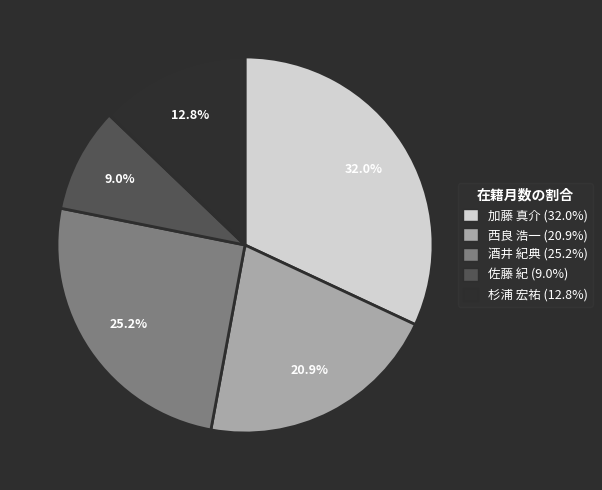

Is 西良 浩一 the majority of the pie?

No